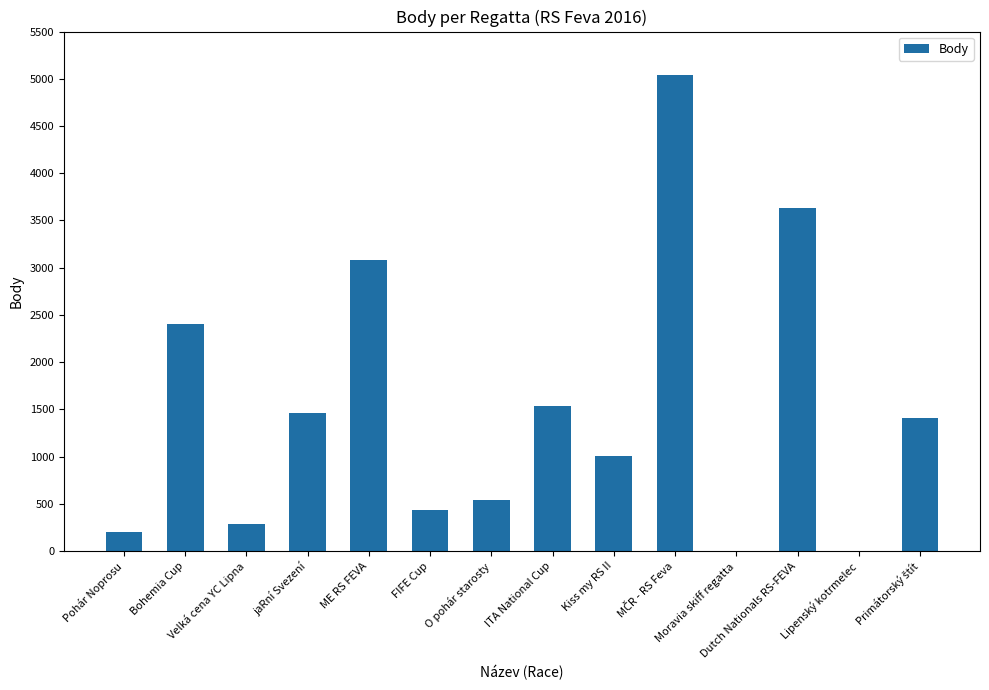

What is the sum of all values?

21021